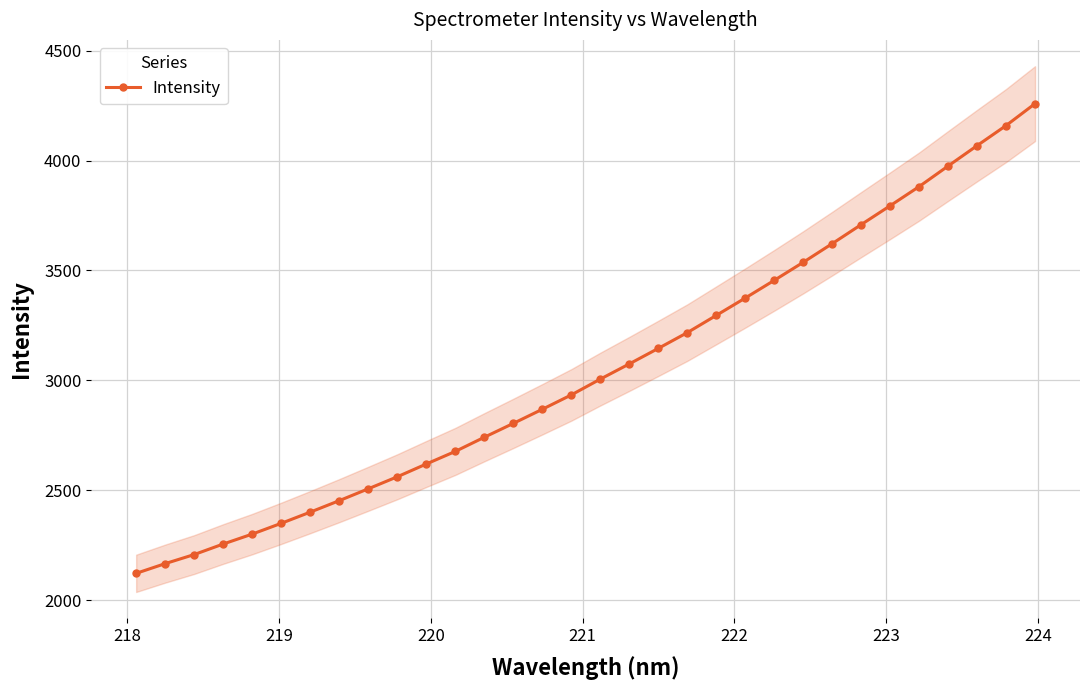

What is the maximum value shown in the chart?

4258.8